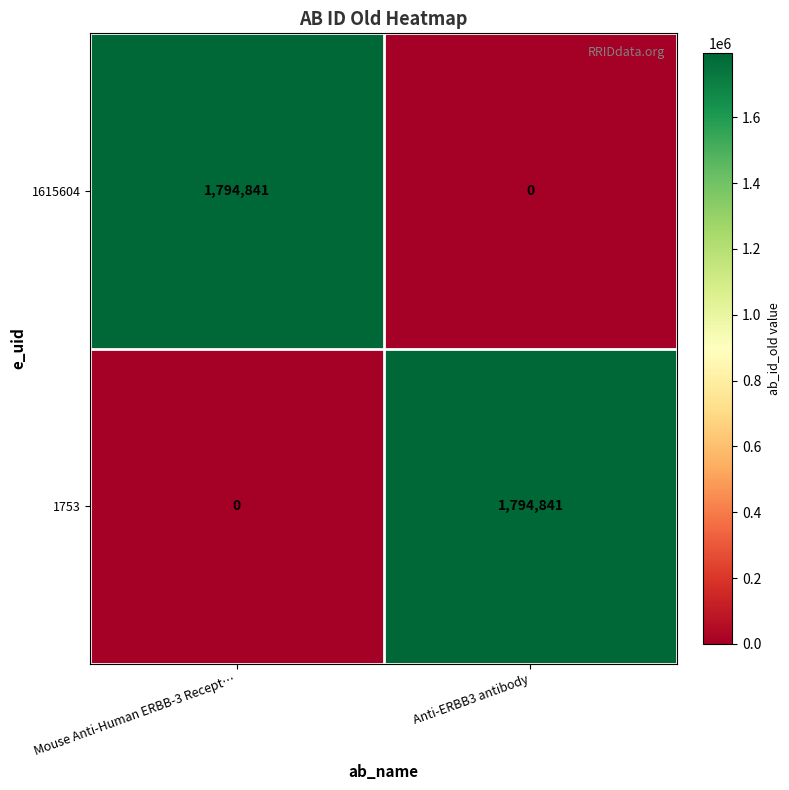

How many series are shown in this chart?

2